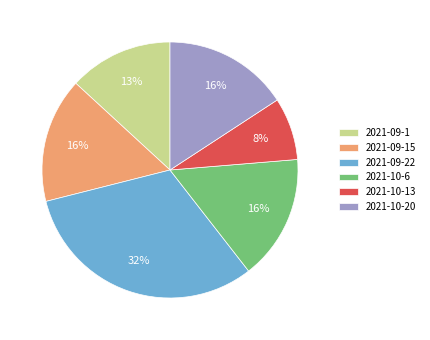

To the nearest percent, what is the difference between the largest and smallest slice percentages?

24%